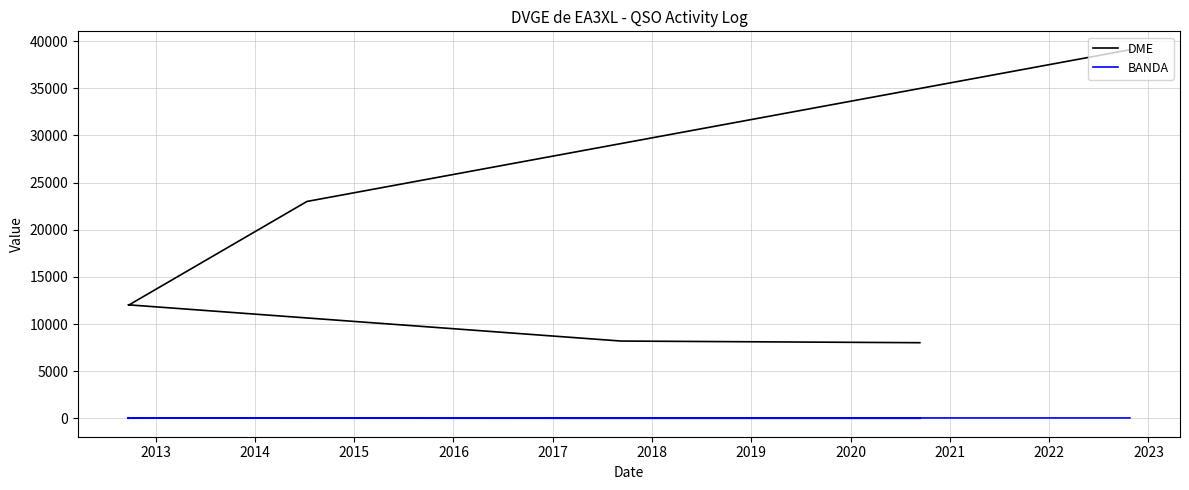

Count the number of data series in this chart.

2